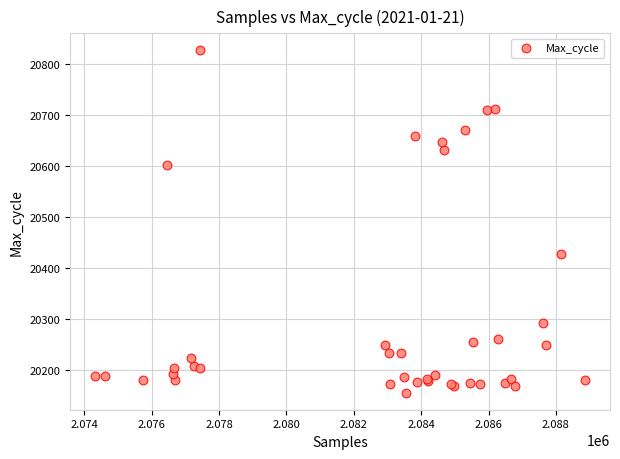

What Y value in the scatter plot is closest to 20491?

20427